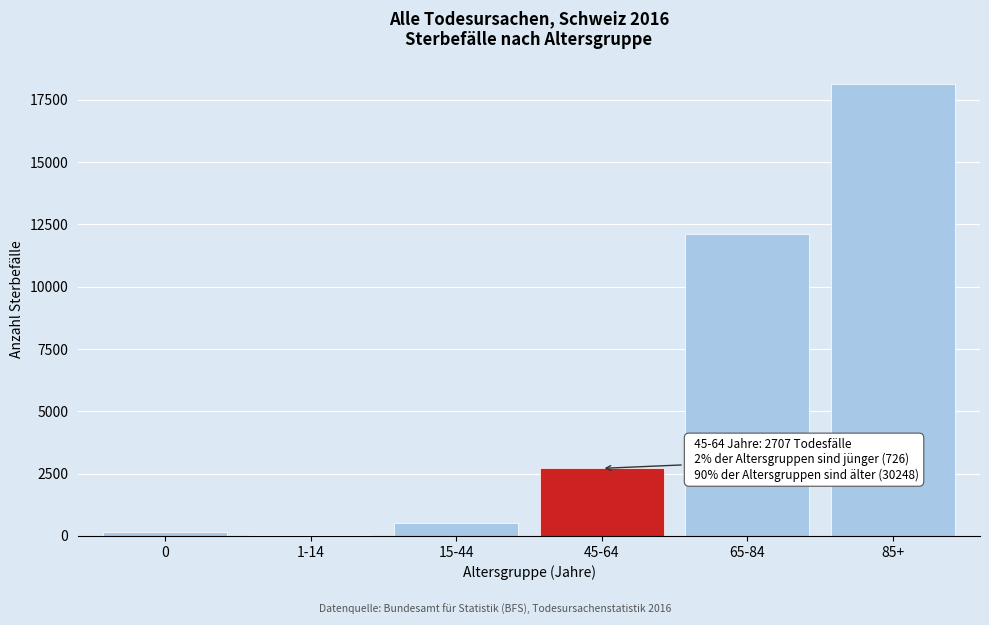

Reading right to left, transcribe all the data shown in this chart.

85+=18131	65-84=12117	45-64=2707	15-44=519	1-14=45	0=162